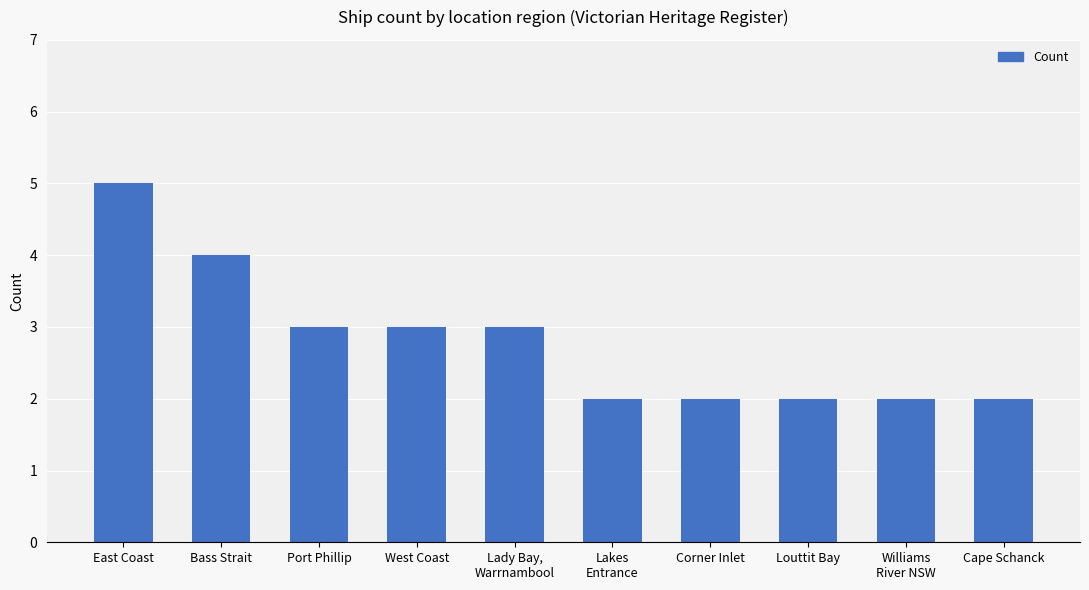

What is the average value?

3